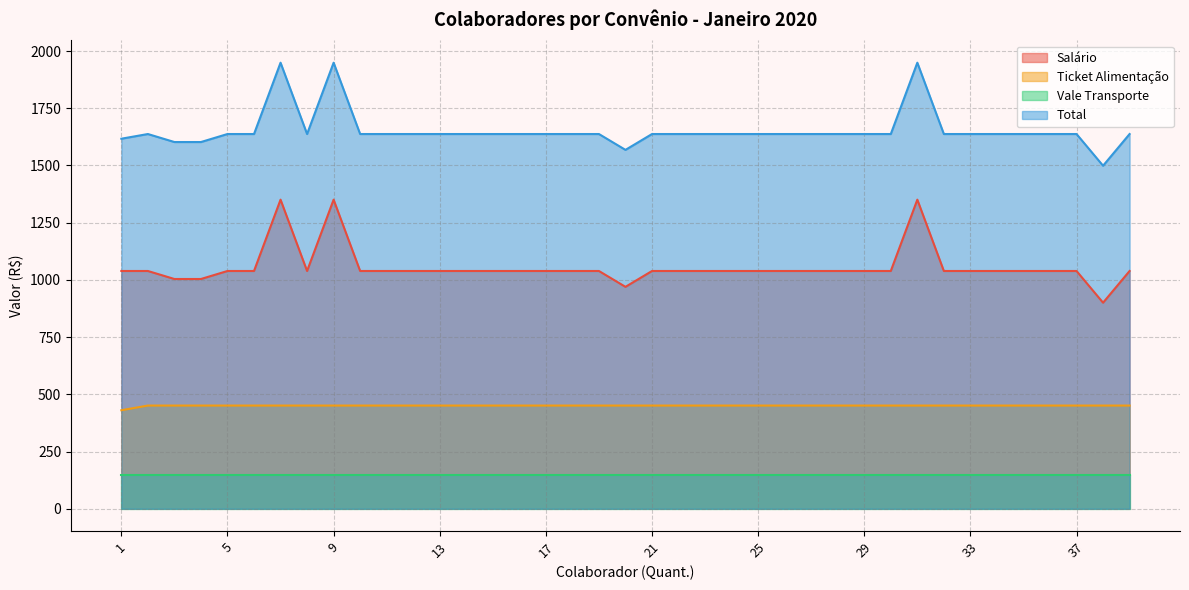

Does the chart display data point markers on the line(s)?

No